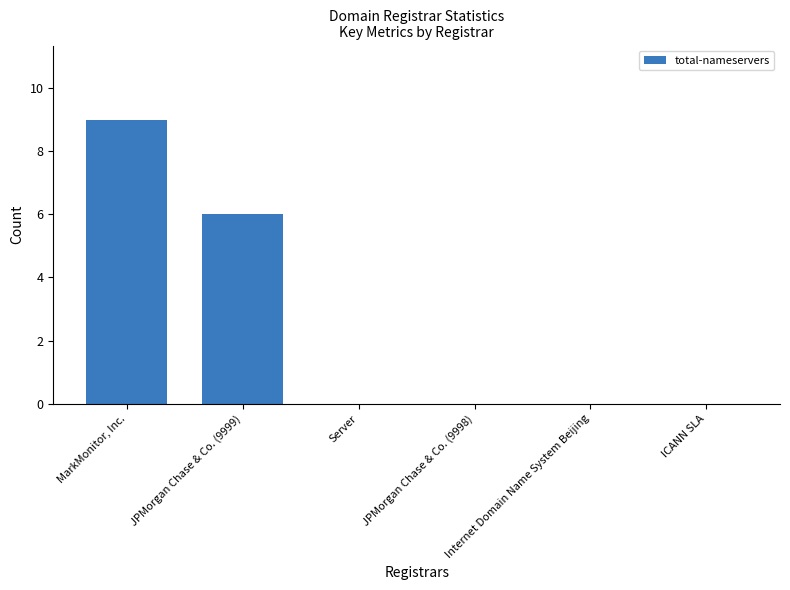

At which category does the chart reach its peak across all series?

MarkMonitor, Inc.